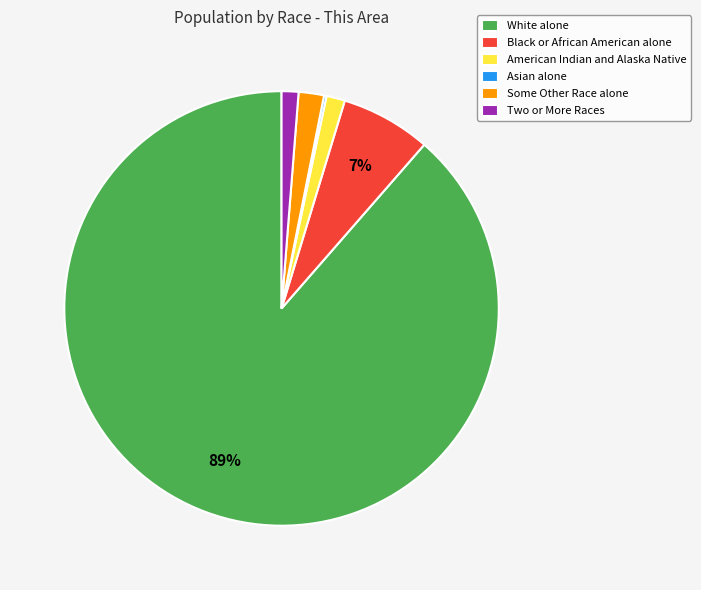

To the nearest percent, what percentage of the pie is American Indian and Alaska Native?

1%